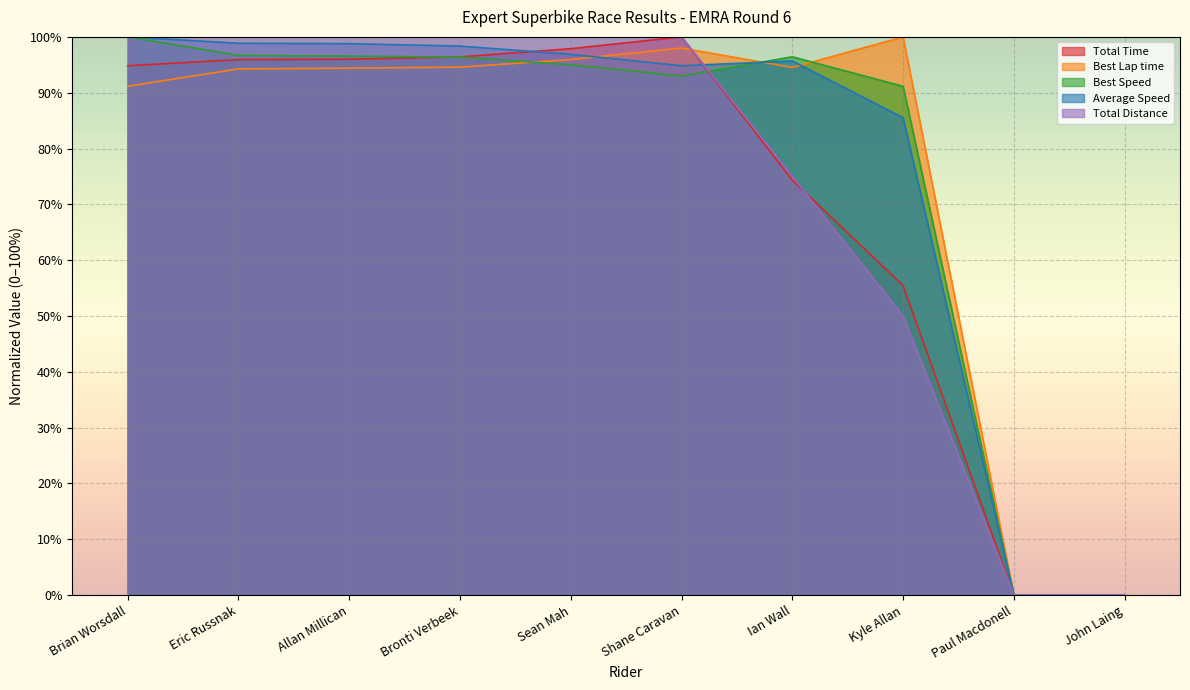

How many lines are shown in the chart?

5